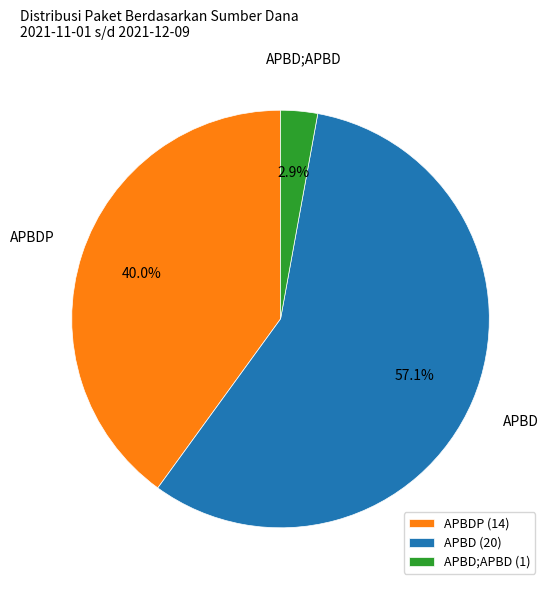

Combined, what portion of the pie is APBD and APBD;APBD?

60.0%